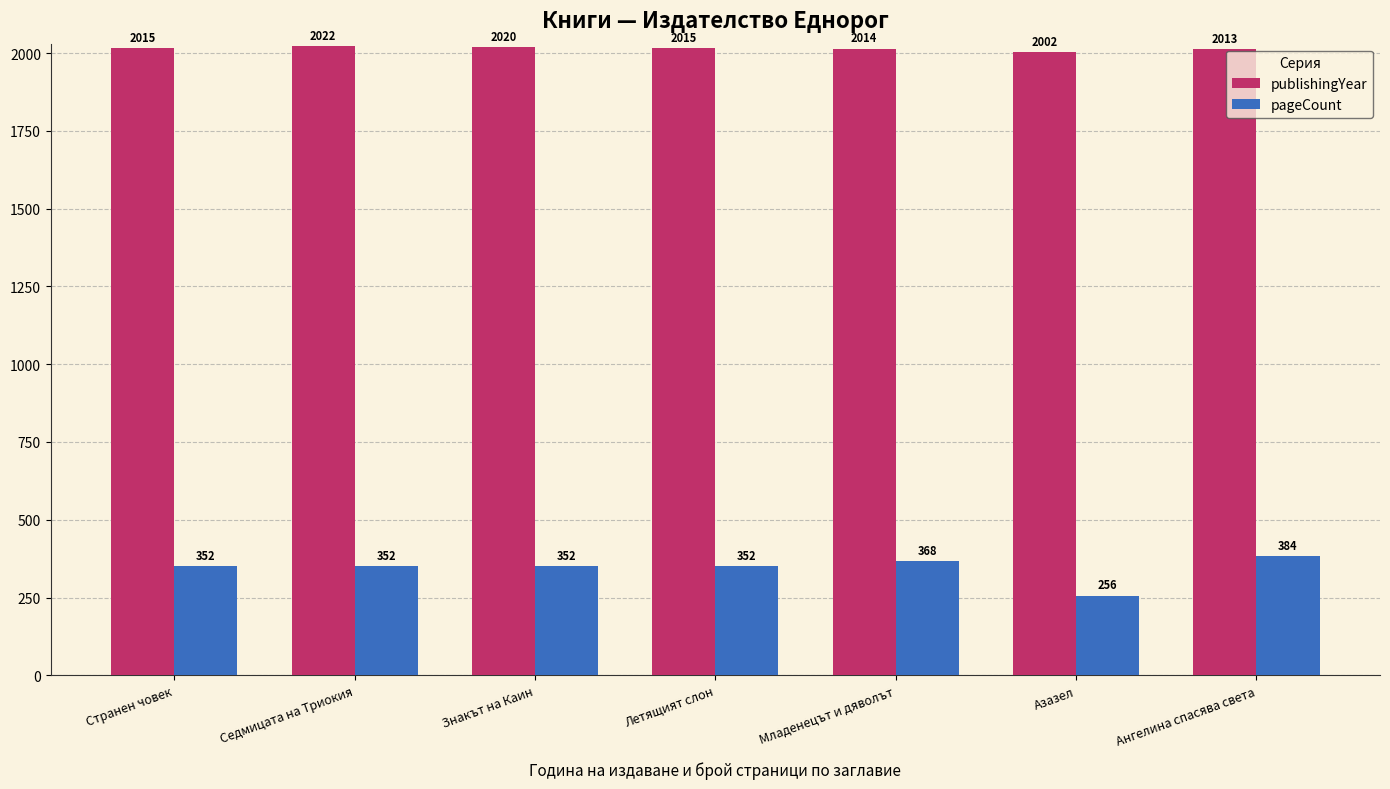

Reading left to right, extract all data points from this chart.

publishingYear: 2015	2022	2020	2015	2014	2002	2013
pageCount: 352	352	352	352	368	256	384